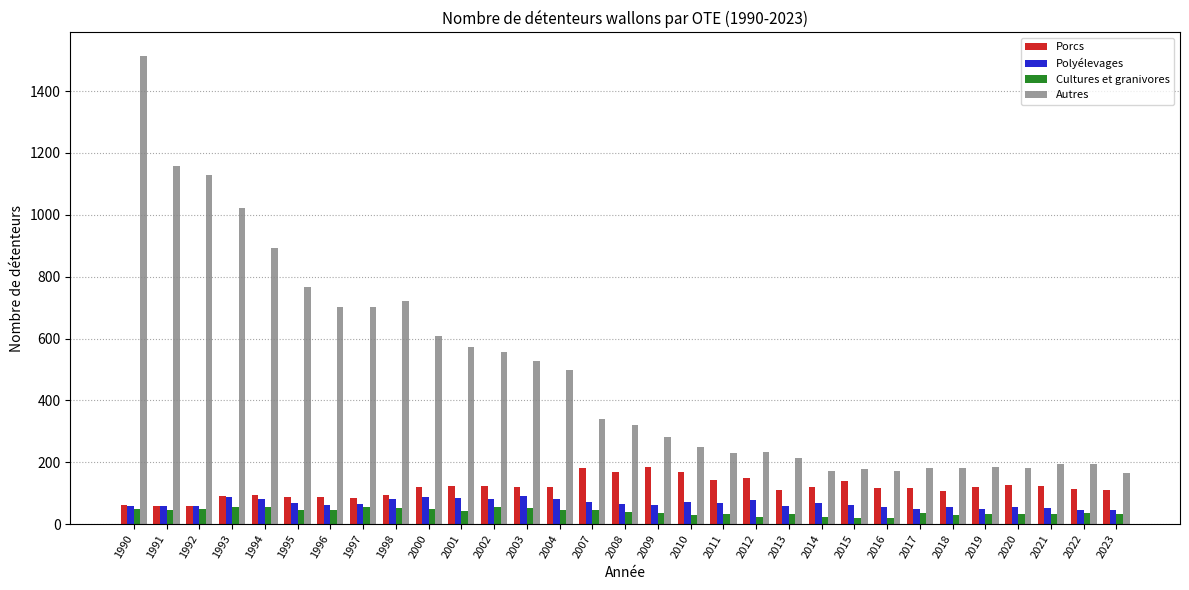

What is the difference between the Autres values at 2000 and 1995?

159